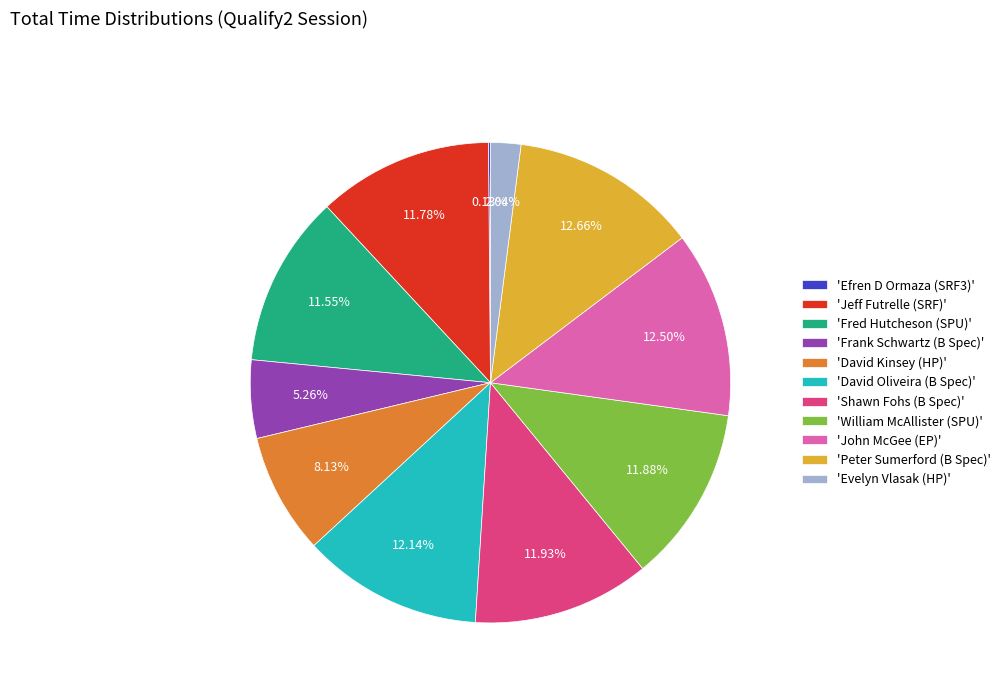

Approximately how many times larger is the value at 'Jeff Futrelle (SRF)' compared to 'David Oliveira (B Spec)'?

1.0